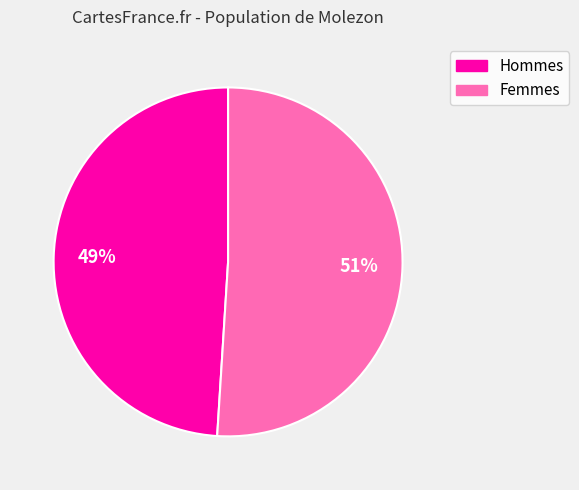

Is there any slice that represents more than half of the pie?

Yes